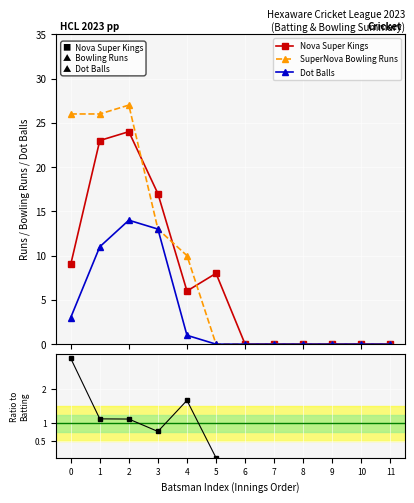

Which category has the lowest value in the Dot Balls series?

5